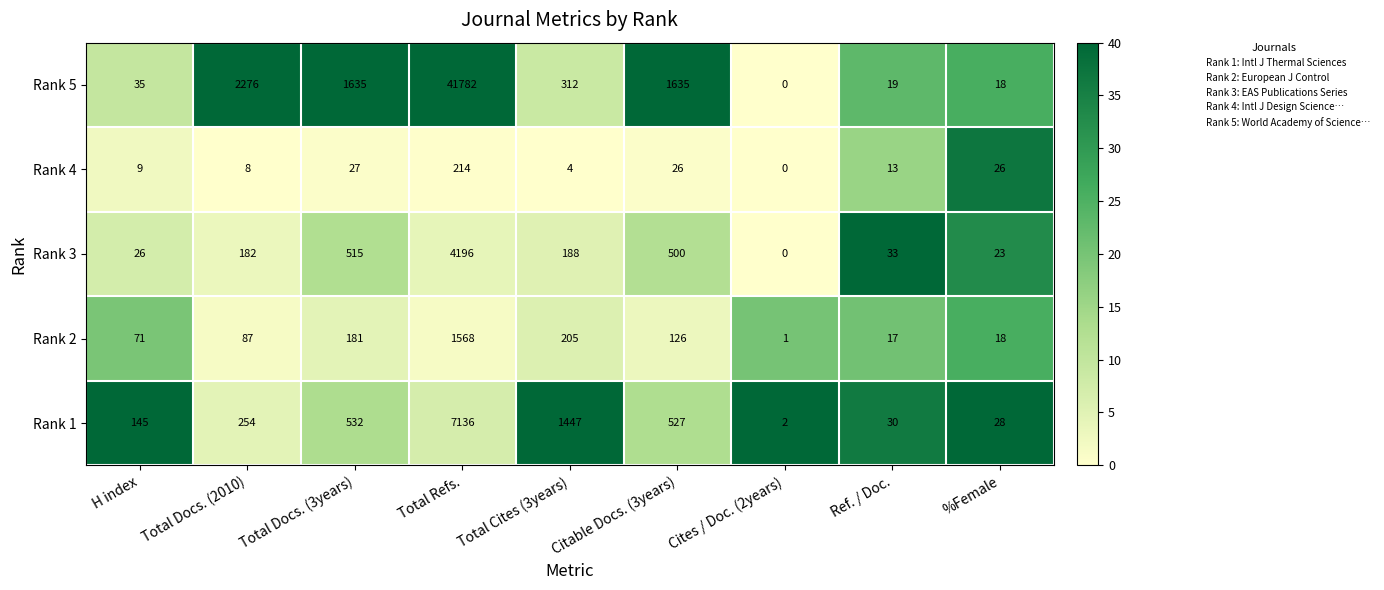

What is the difference between the maximum and minimum values in the Rank 4 series?

214